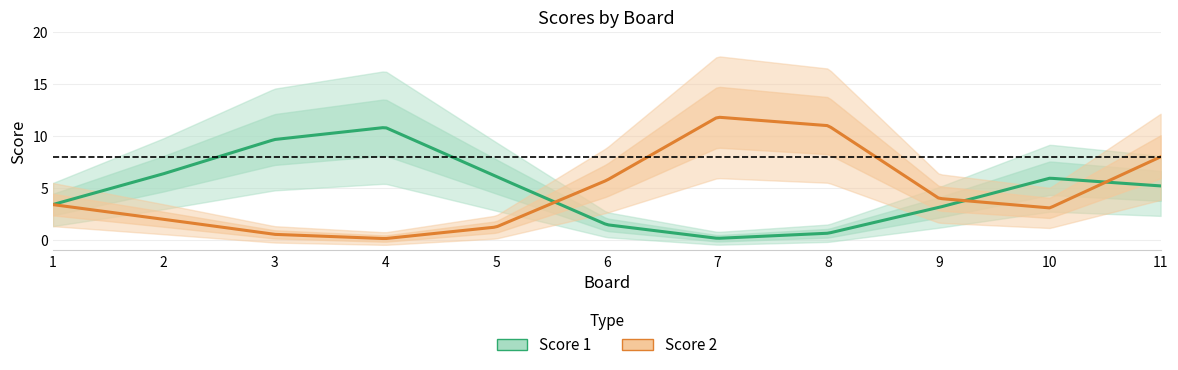

What is the sum of all Score 2 values?

51